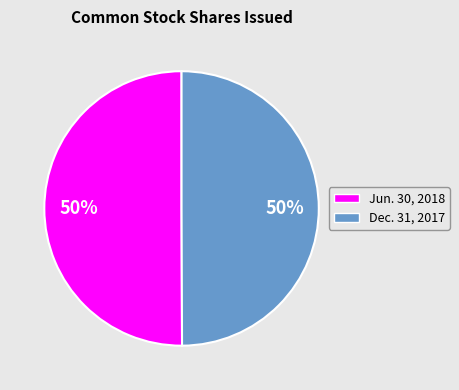

What is the ratio of the value at Dec. 31, 2017 to the value at Jun. 30, 2018?

1.0